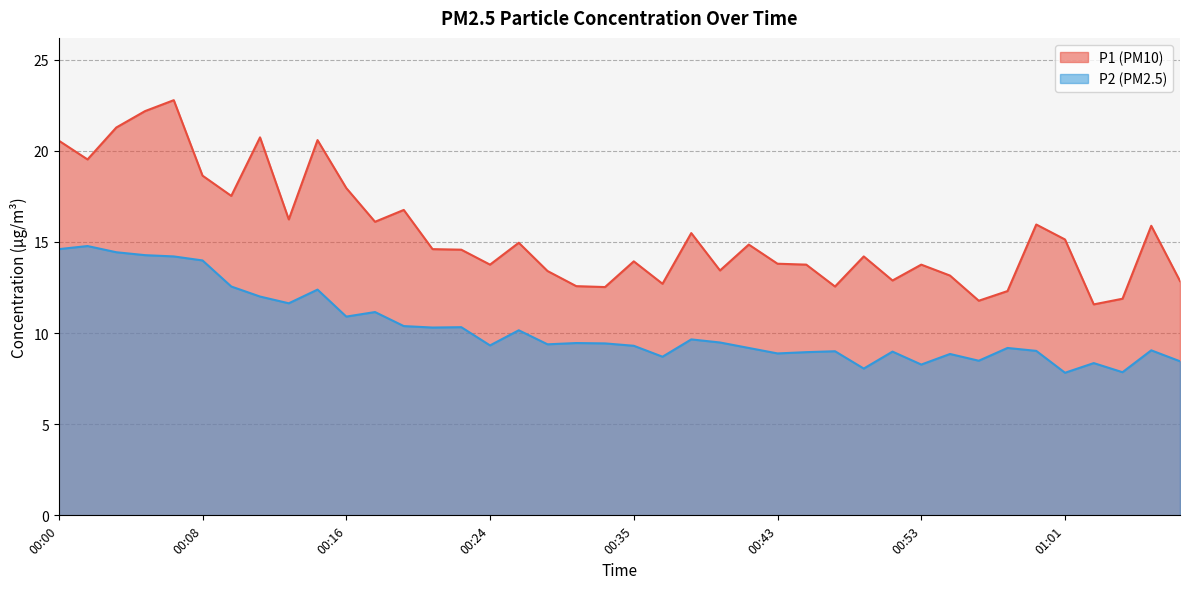

Which has a higher value, 00:25 or 00:37?

00:25